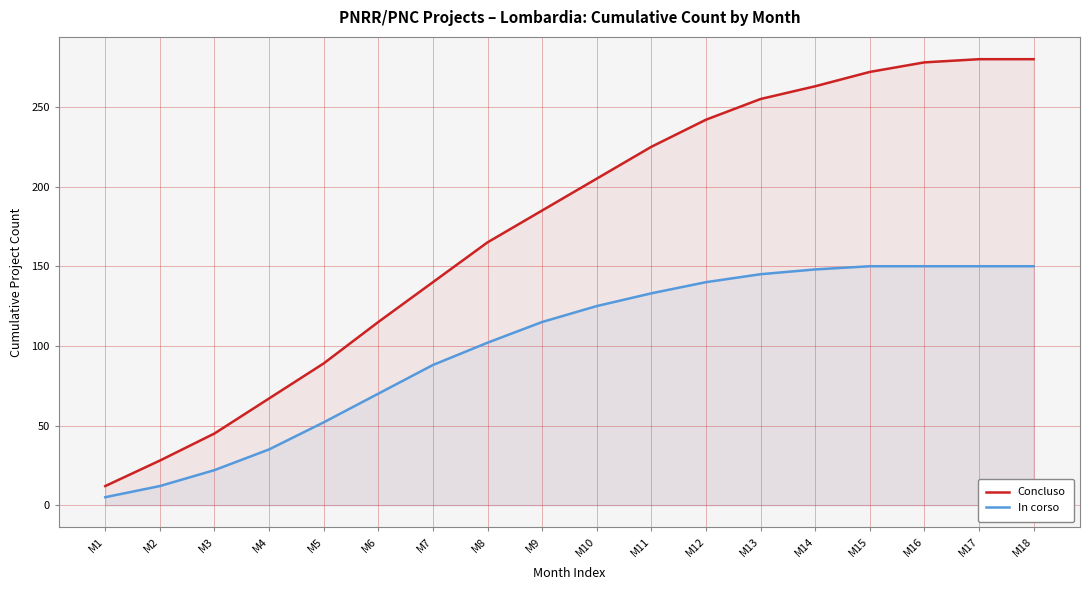

True or false: In corso and Concluso cross at least once.

False